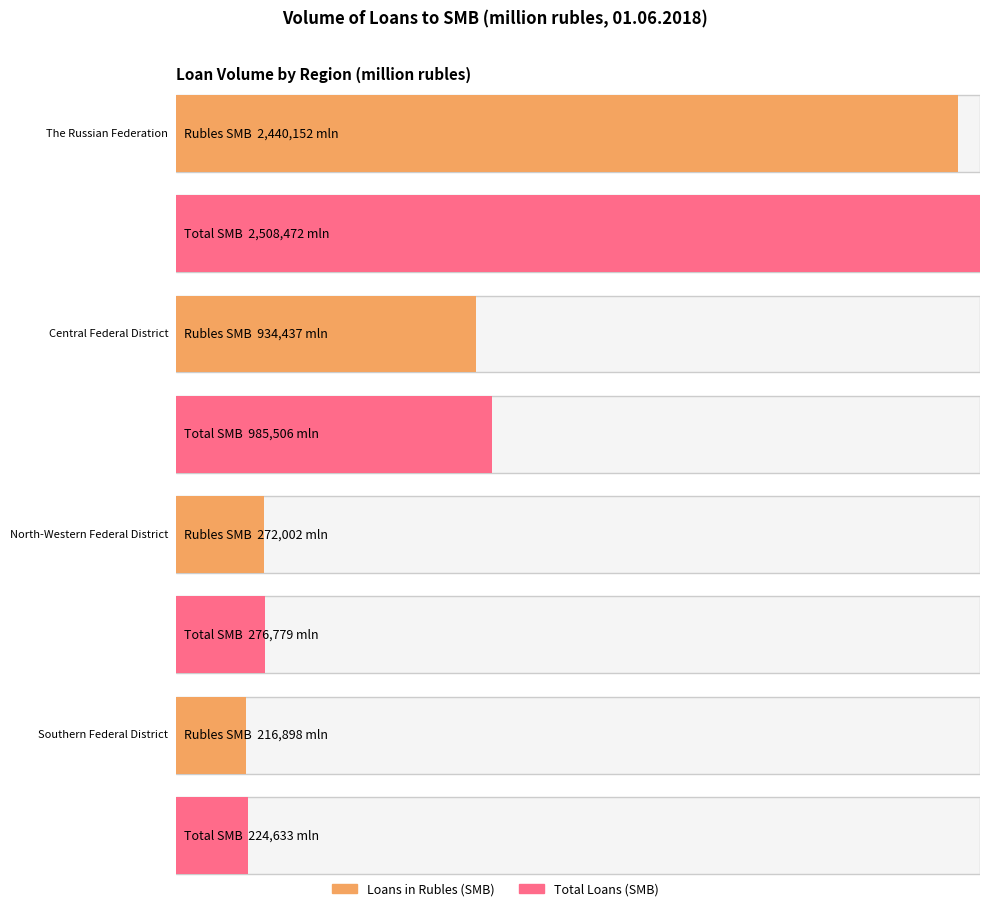

How many categories are shown in the chart?

4